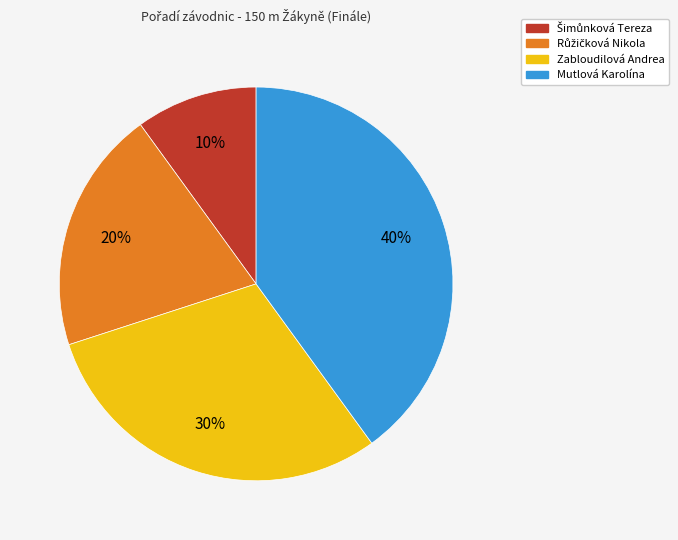

How many slices are in this pie chart?

4